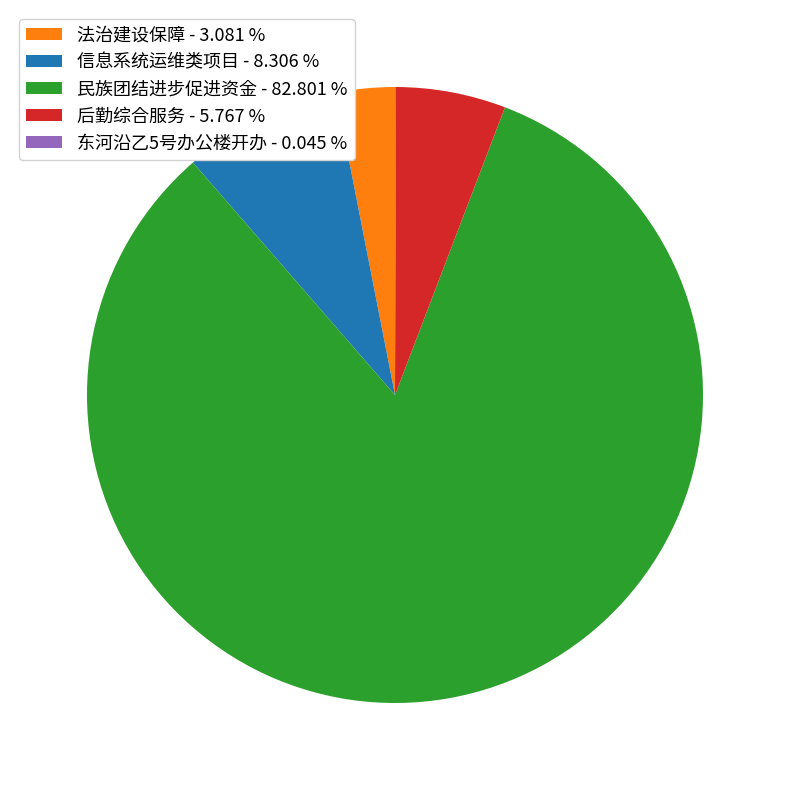

Does 民族团结进步促进资金 - 82.801 % account for over 50% of the chart?

Yes